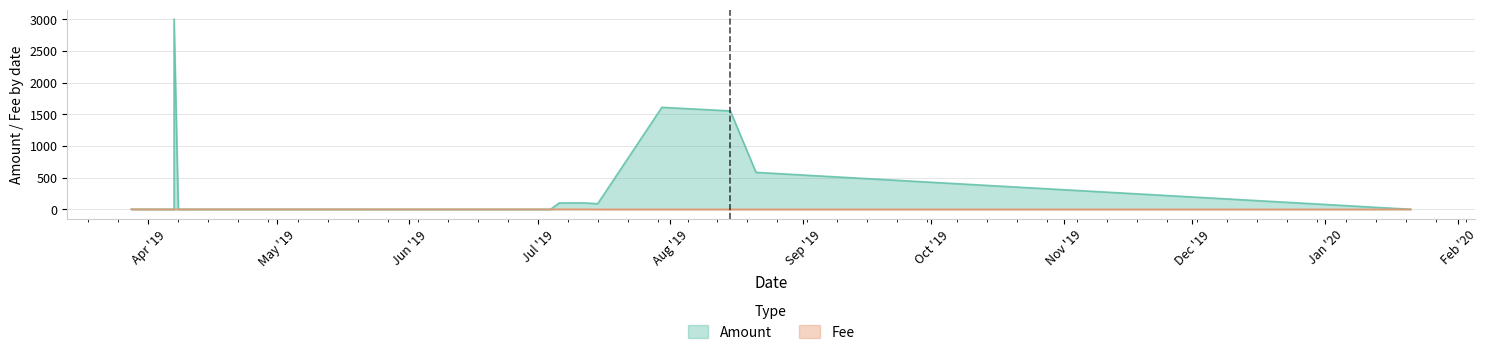

The Fee series shows 0.0 at 2019-08-15. True or false?

False